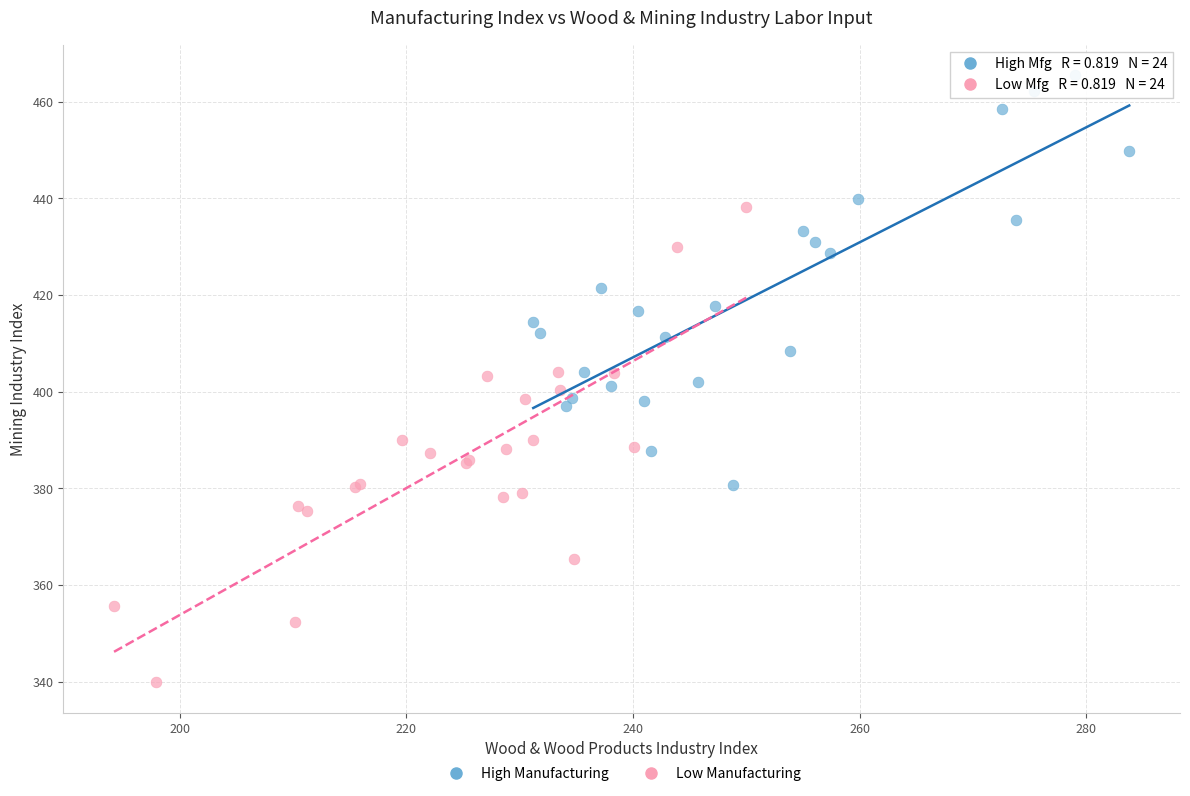

Which series has the widest spread of Y values?

Low Manufacturing